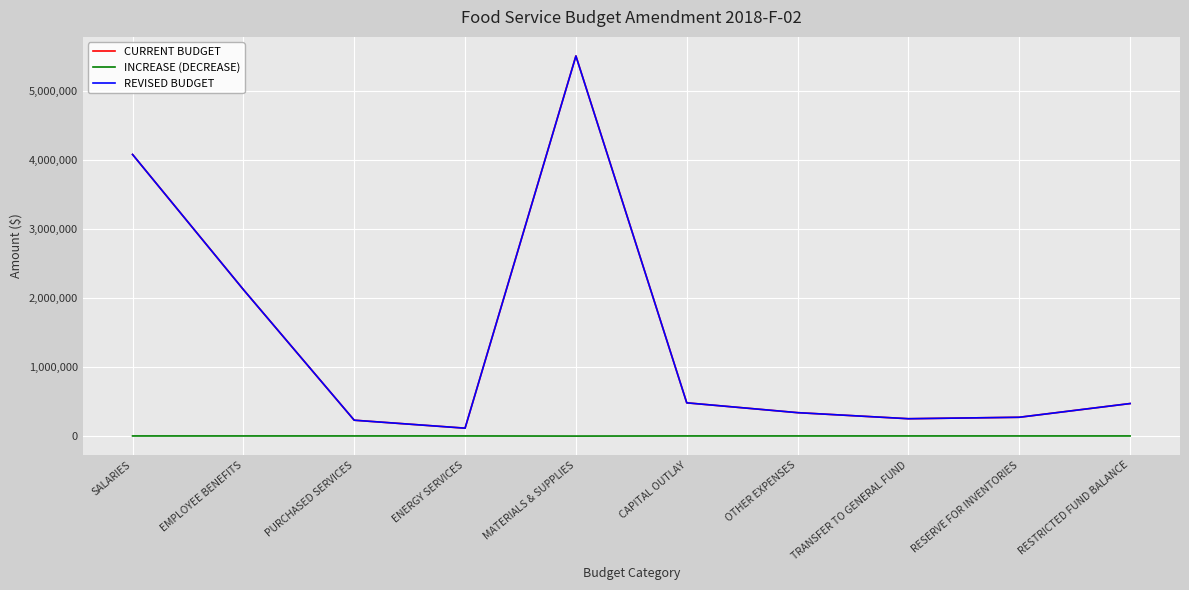

What value does the INCREASE (DECREASE) series have at MATERIALS & SUPPLIES?

-1519.0